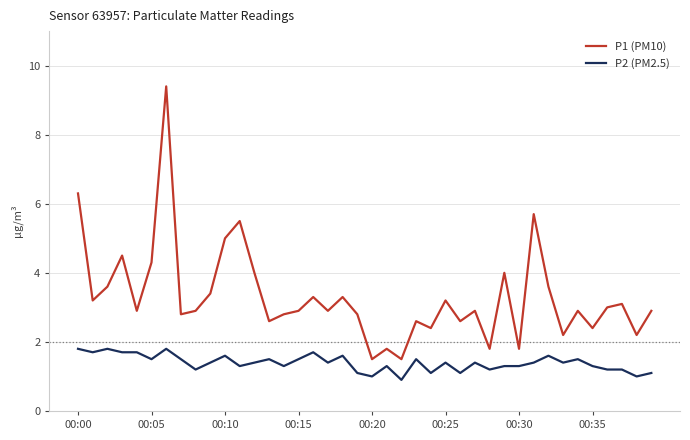

True or false: P2 (PM2.5) and P1 (PM10) cross at least once.

False